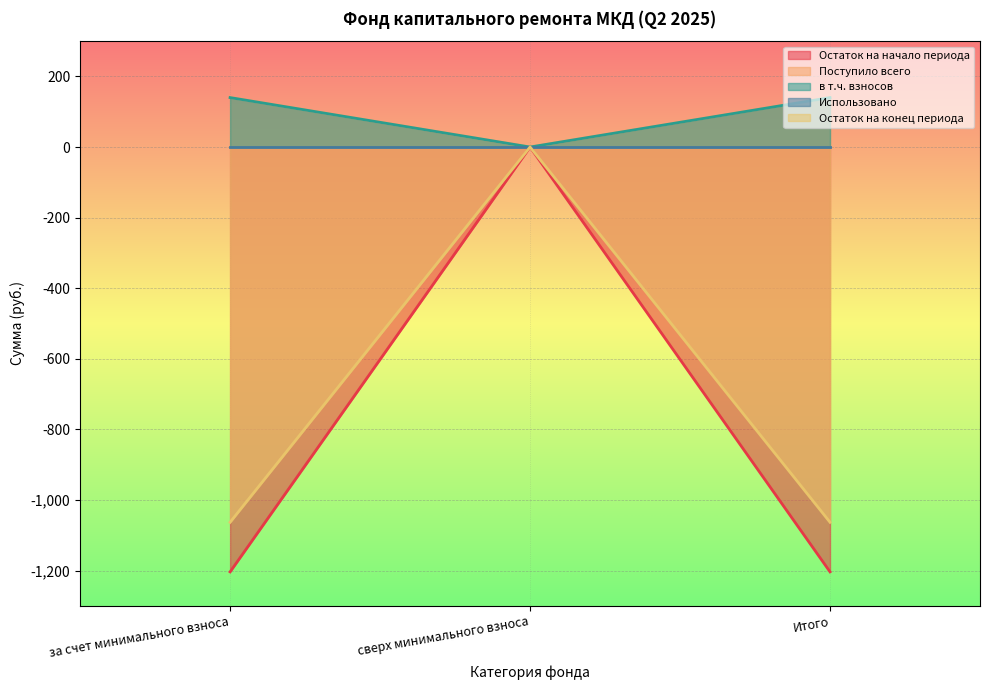

At which label does Остаток на начало периода reach its peak?

сверх минимального взноса